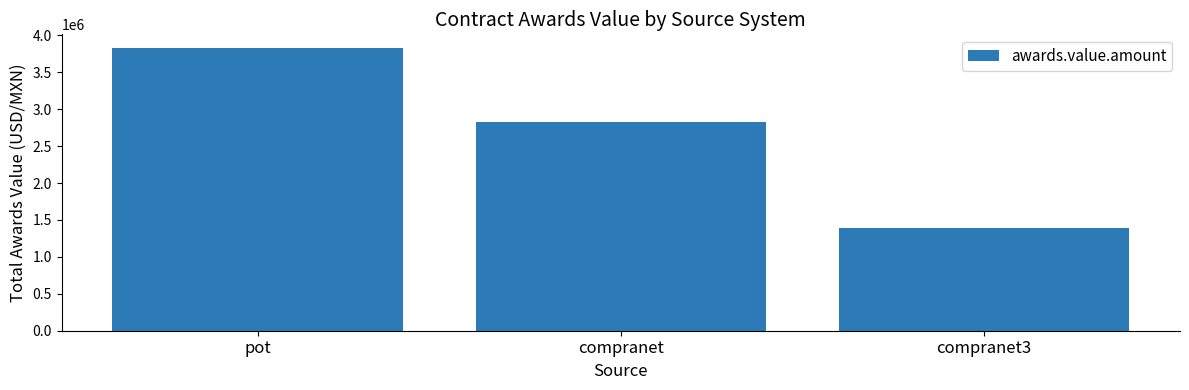

Which category has the highest value across all series?

pot